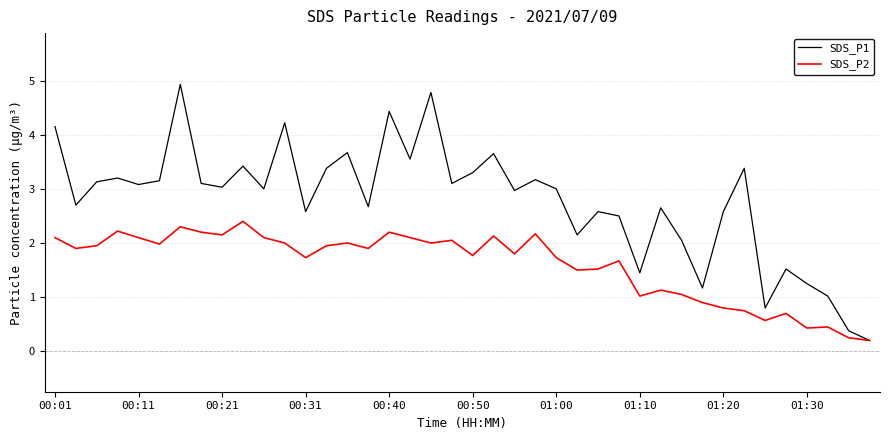

What is the lowest value of the SDS_P1 series?

0.2